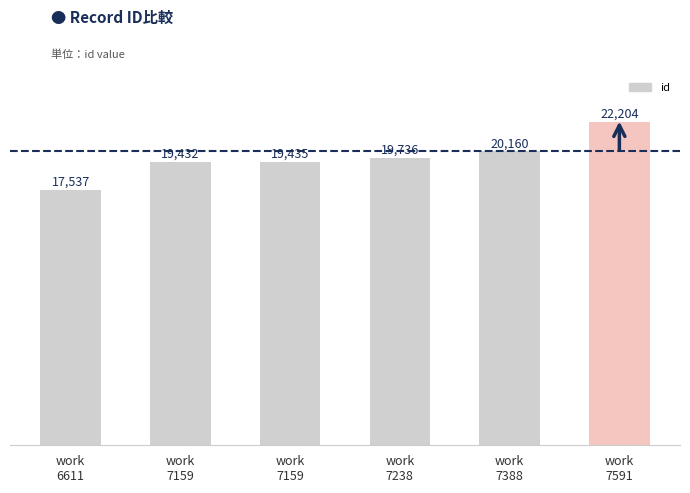

Approximately how many times larger is the value at work
7388 compared to work
7159?

1.0